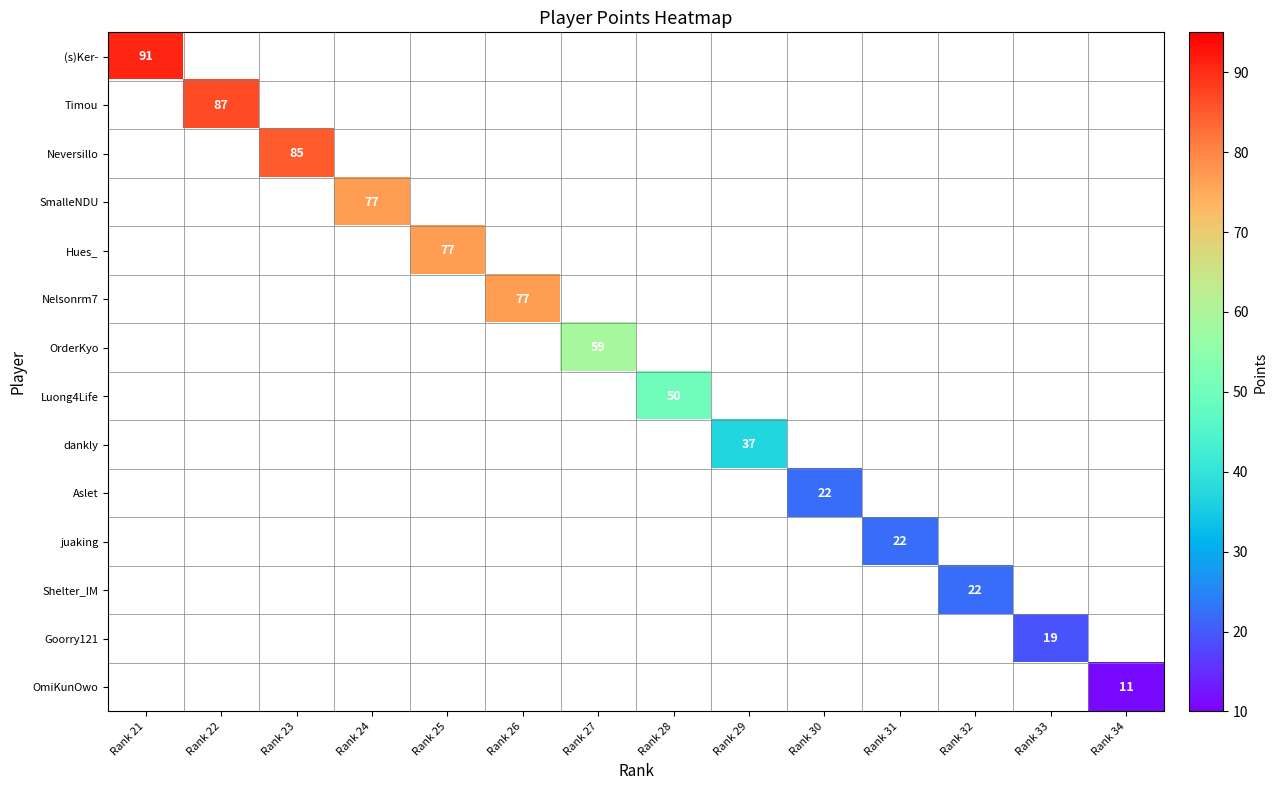

Which series has the largest range (max minus min)?

(s)Ker-